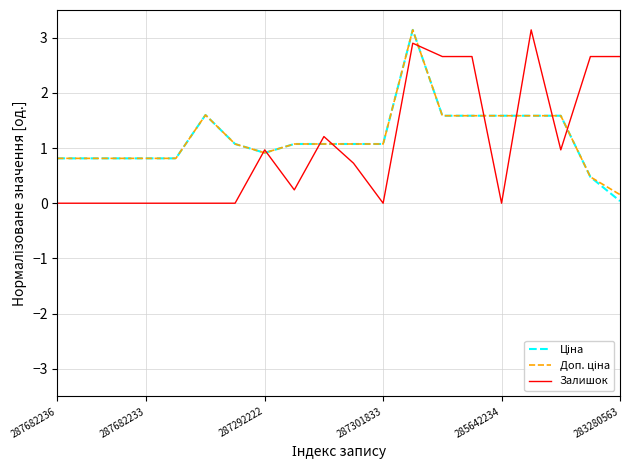

What is the maximum value for Залишок?

3.1